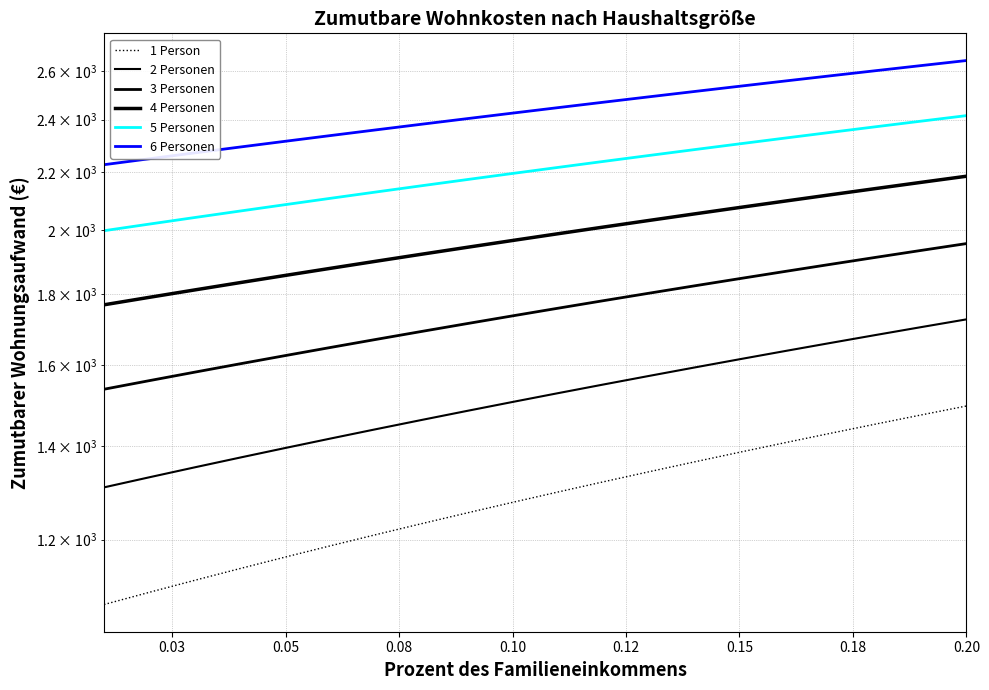

What is the difference between the maximum and second lowest values in the 5 Personen series?

396.0